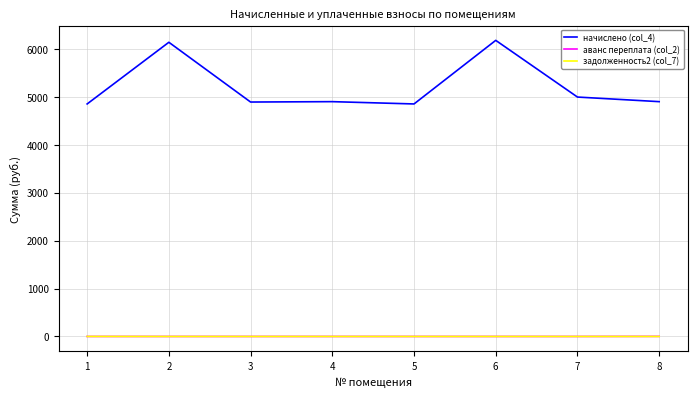

Which series has the largest range (max minus min)?

начислено (col_4)